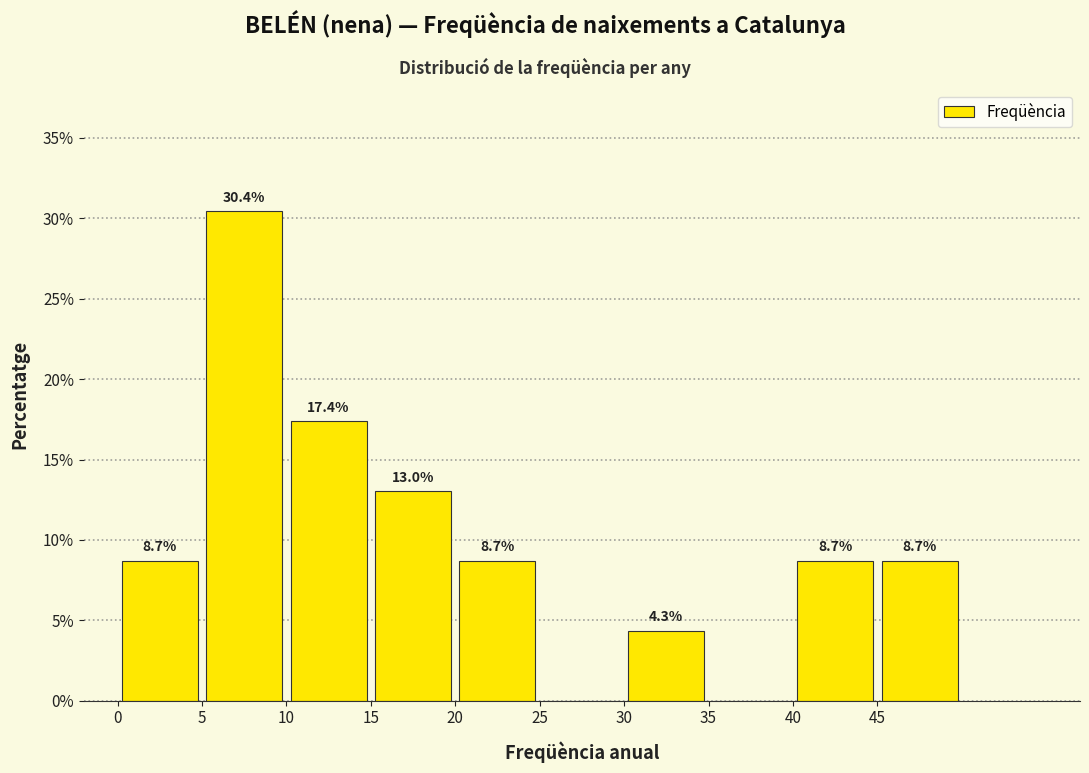

Over which range of the x-axis is the bar tallest?

5 to 10